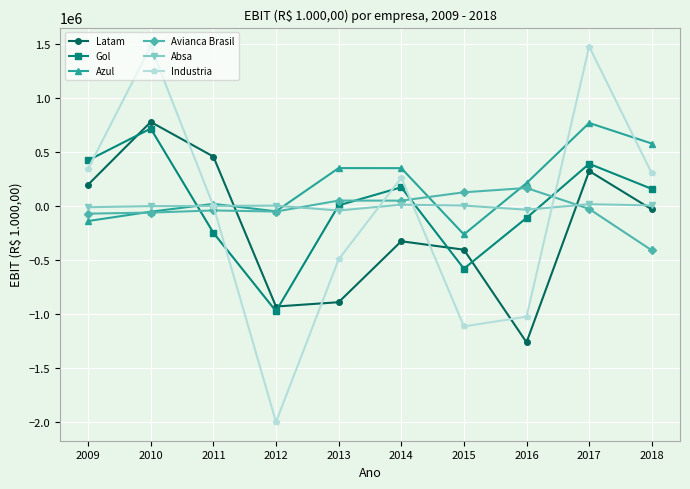

What is the difference between the second highest and second lowest values in the Avianca Brasil series?

197360.9